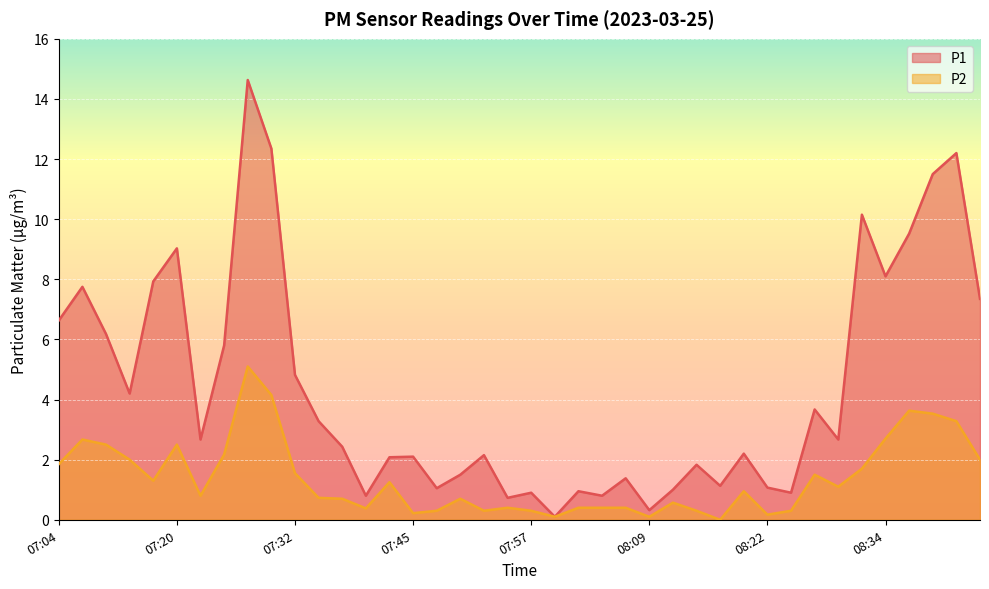

True or false: P2 and P1 cross at least once.

False